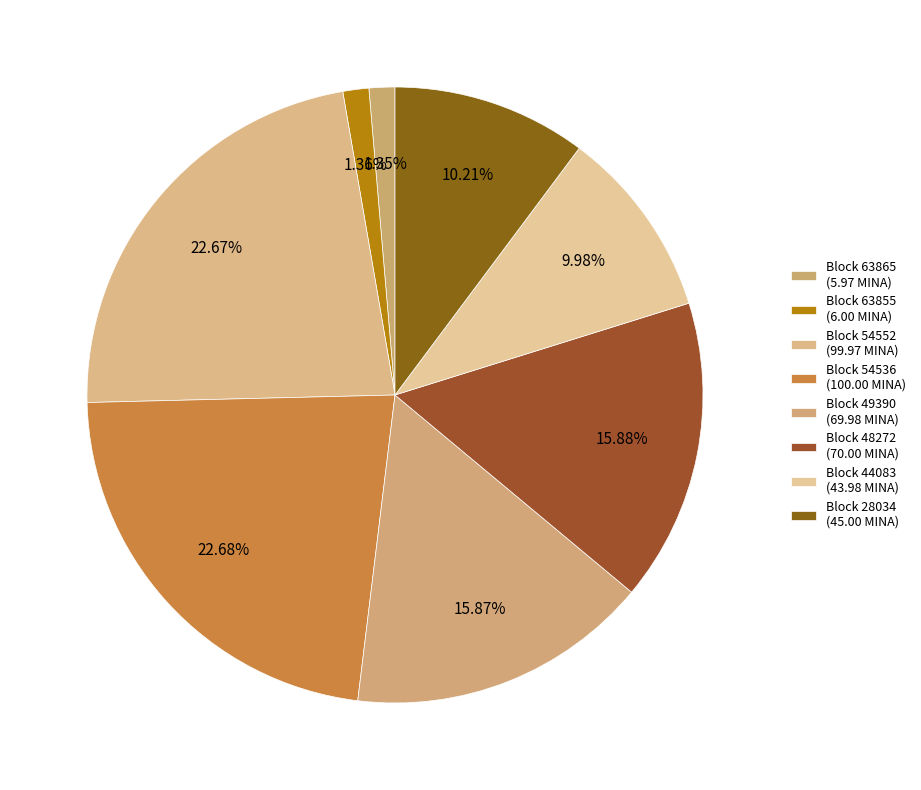

How many segments does this pie chart have?

8